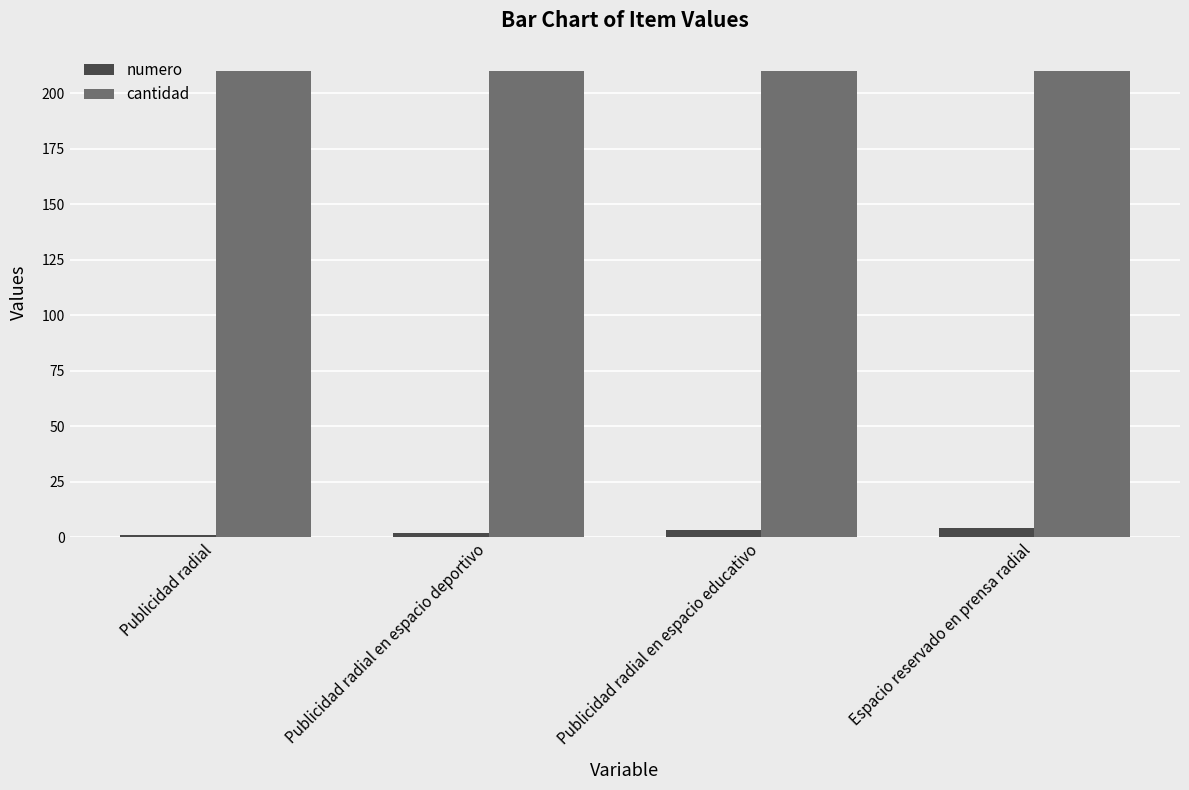

How many distinct data groups are displayed?

2